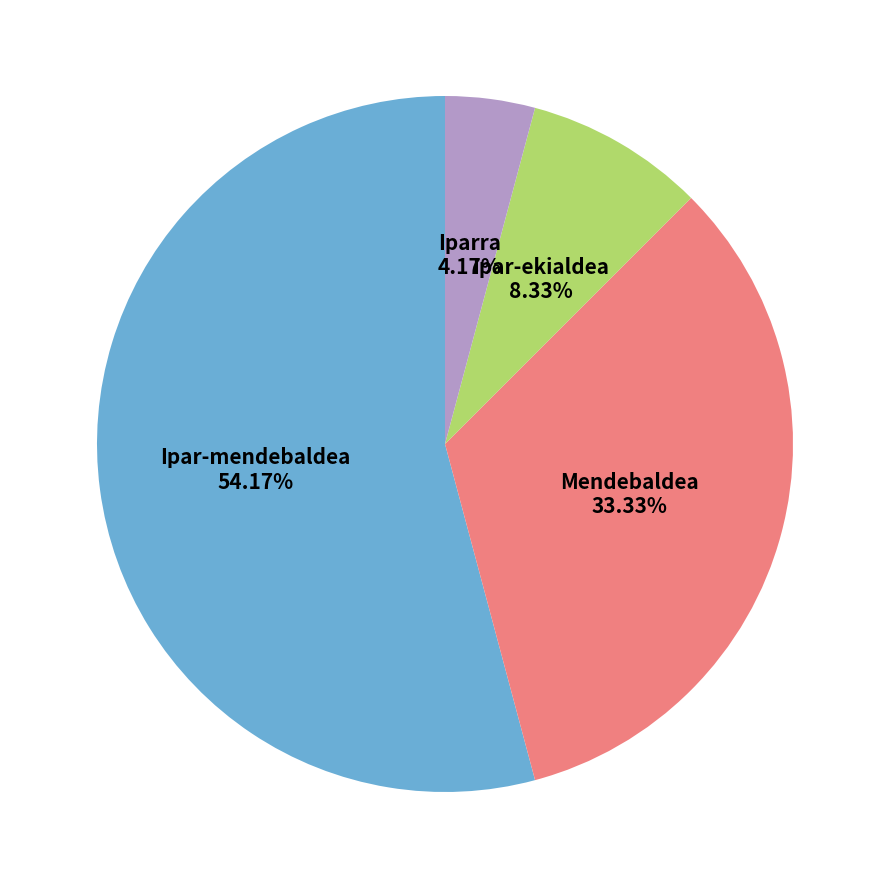

Which slice represents more than half of the pie?

Ipar-mendebaldea